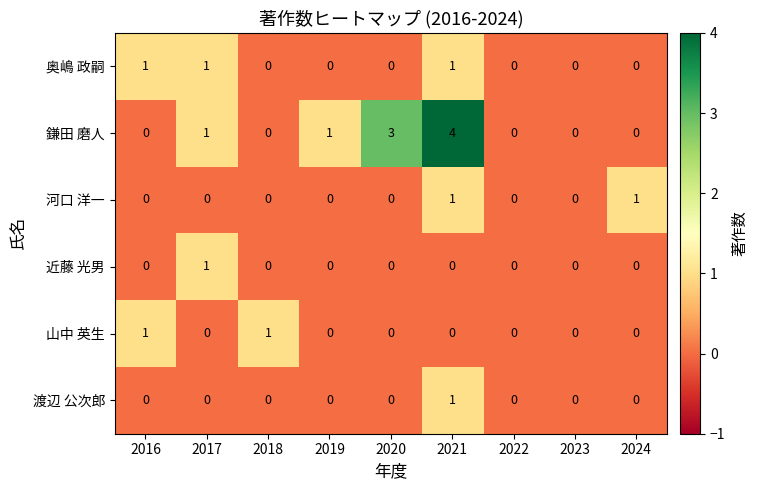

Count the number of categories in the chart.

9